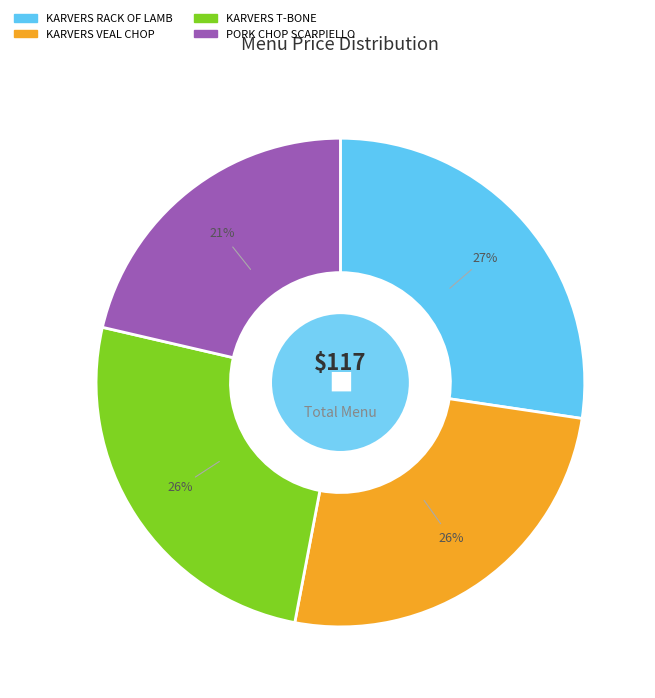

To the nearest percent, what portion does PORK CHOP SCARPIELLO represent?

21%